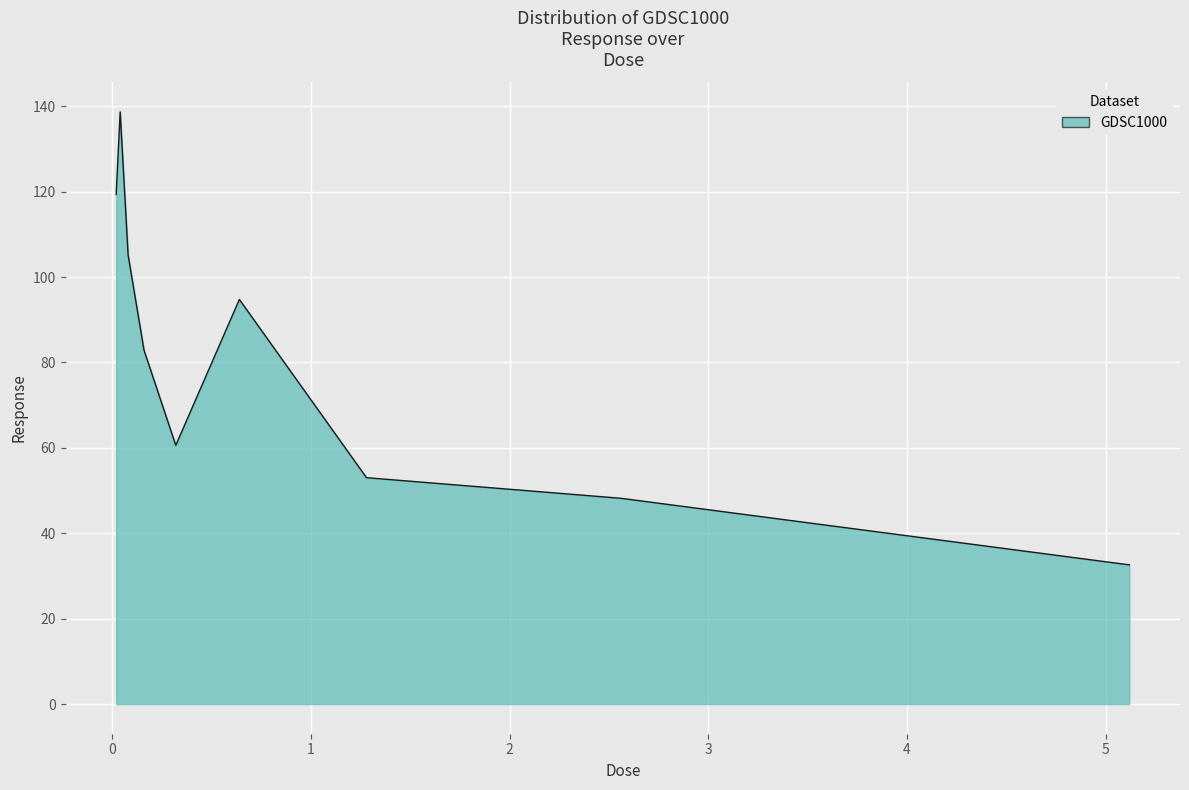

What is the smallest value displayed?

32.6